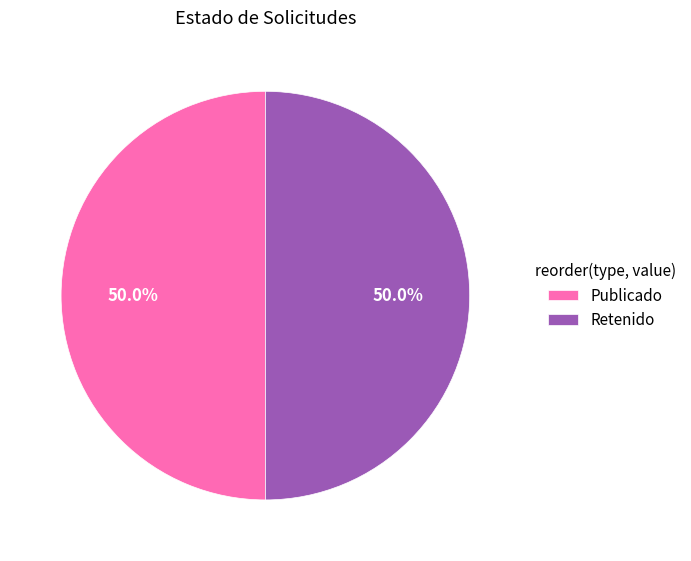

Approximately how many times larger is the value at Publicado compared to Retenido?

1.0